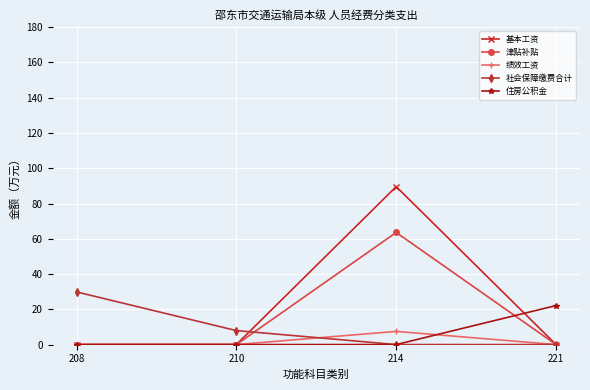

How many lines are shown in the chart?

5